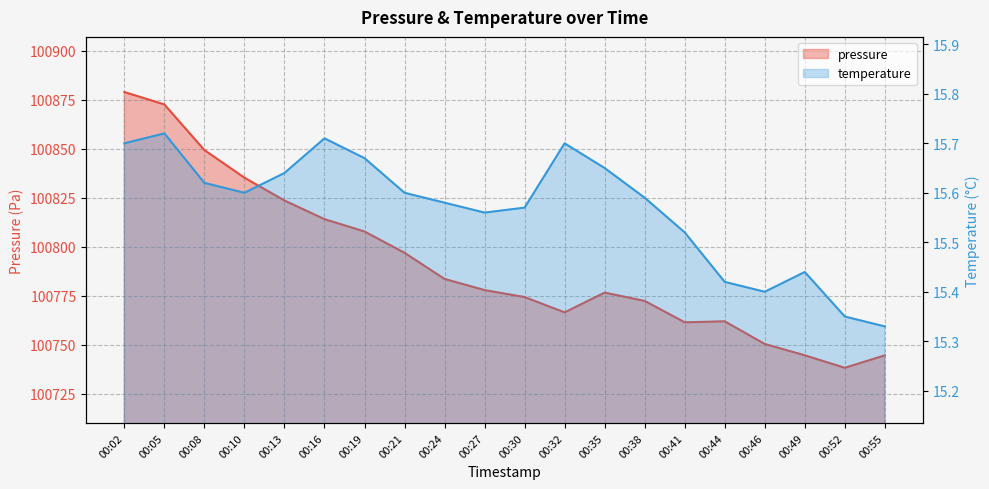

List the labels in order of pressure value, smallest first.

00:52, 00:55, 00:49, 00:46, 00:41, 00:44, 00:32, 00:38, 00:30, 00:35, 00:27, 00:24, 00:21, 00:19, 00:16, 00:13, 00:10, 00:08, 00:05, 00:02